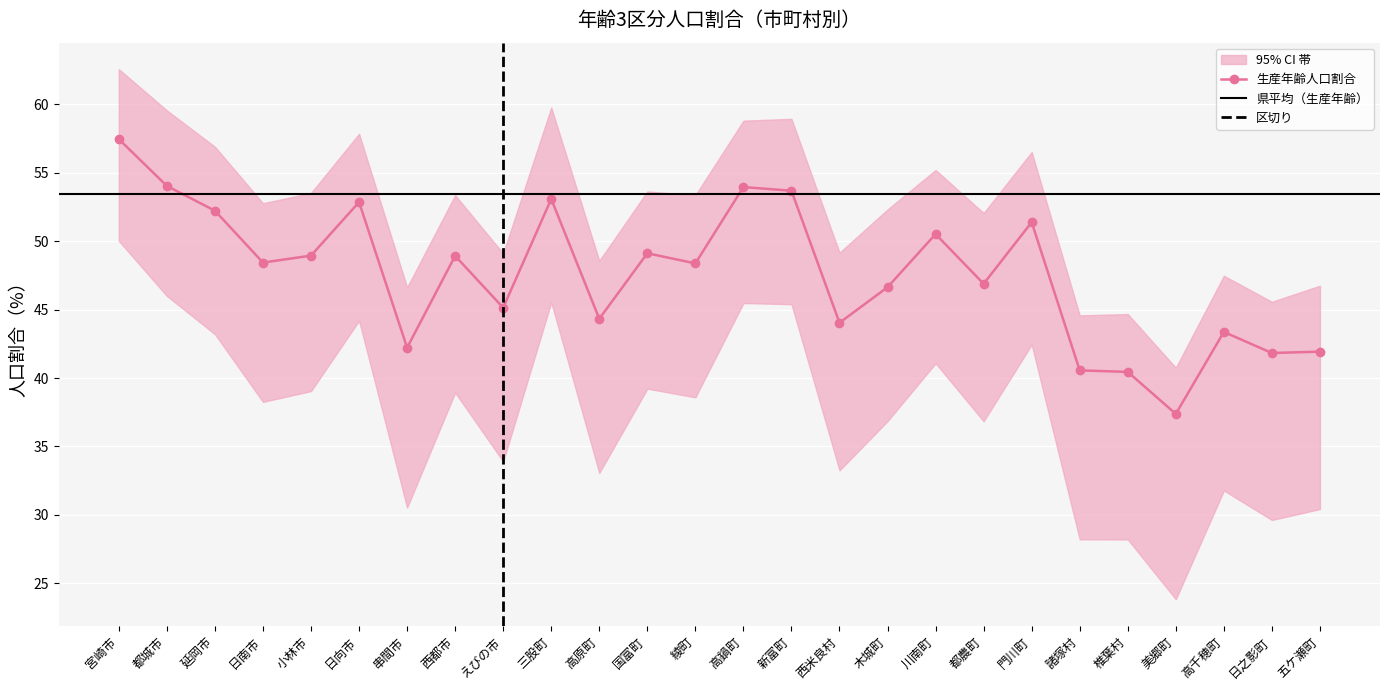

What is the value of the 生産年齢人口割合 point at the 5th from the left?

49.0